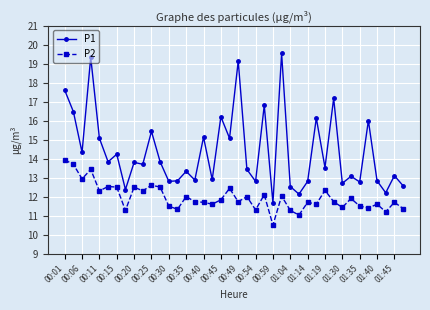

Which series has the largest total across all categories?

P1